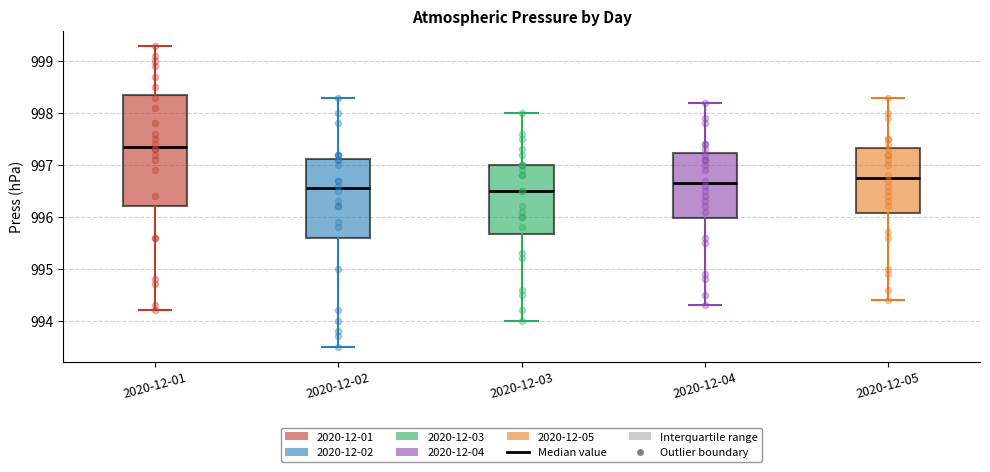

Reading left to right, read every box against the y-axis: the position of its median line, the range the box covers, and the ends of its whiskers. The values are not printed on the chart, so give them approximately, as read against the axis.

2020-12-01: median 997.4, box 996.2 to 998.4, whiskers 994.2 to 999.3
2020-12-02: median 996.6, box 995.6 to 997.1, whiskers 993.5 to 998.3
2020-12-03: median 996.5, box 995.7 to 997.0, whiskers 994.0 to 998.0
2020-12-04: median 996.7, box 996.0 to 997.2, whiskers 994.3 to 998.2
2020-12-05: median 996.8, box 996.1 to 997.3, whiskers 994.4 to 998.3